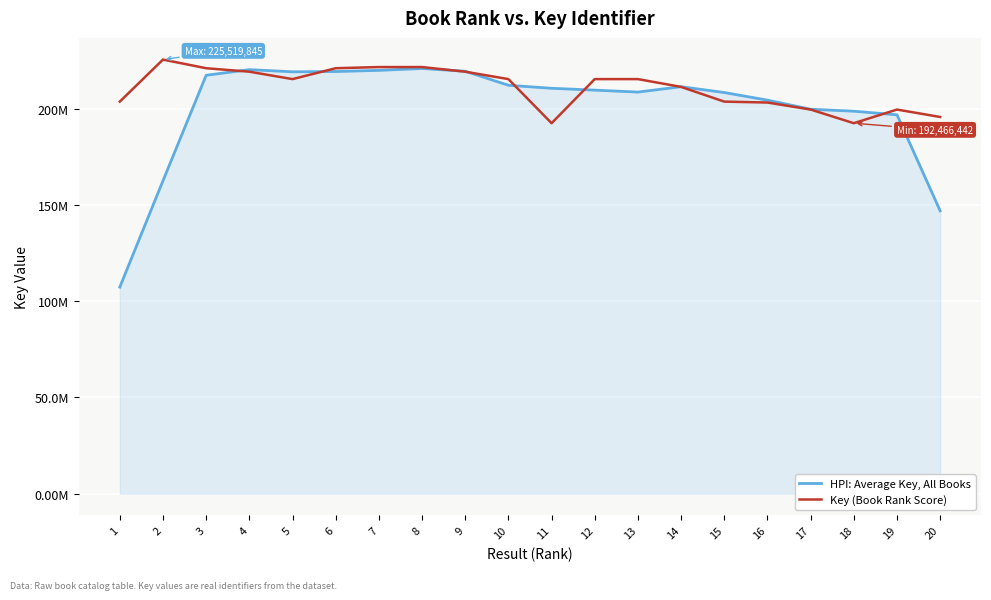

Between which two adjacent categories do Key (Book Rank Score) and HPI: Average Key, All Books first intersect?

3 and 4